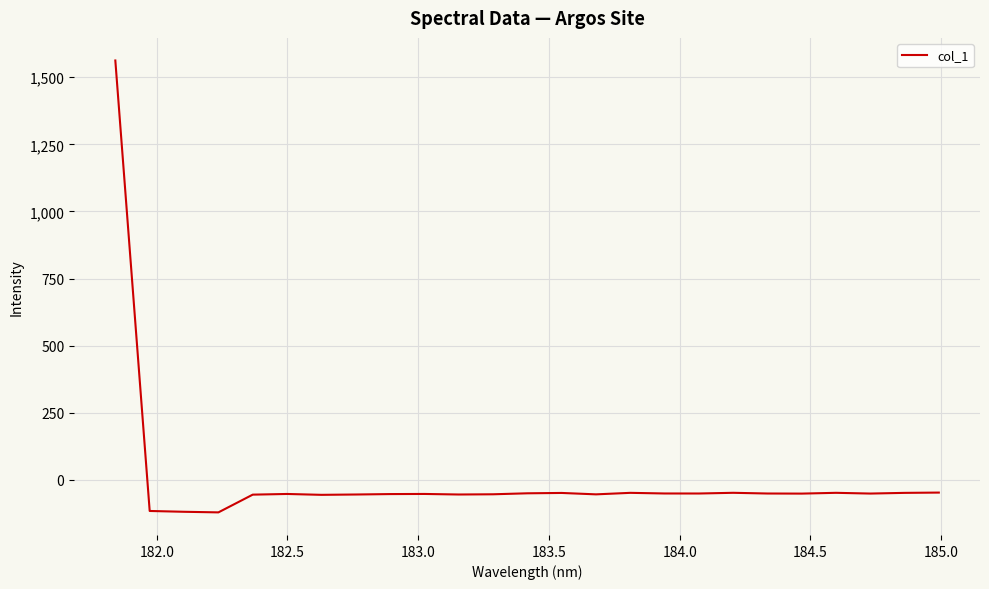

How many positive values are there?

1